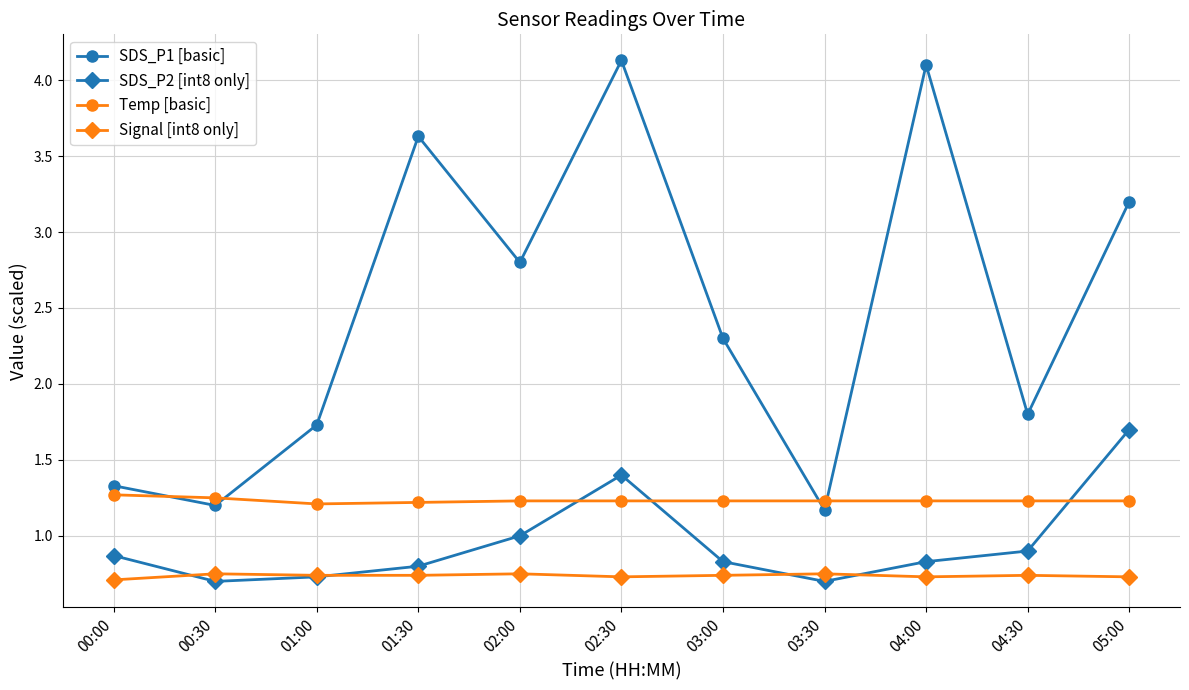

What is the highest value of the SDS_P1 [basic] series?

4.1